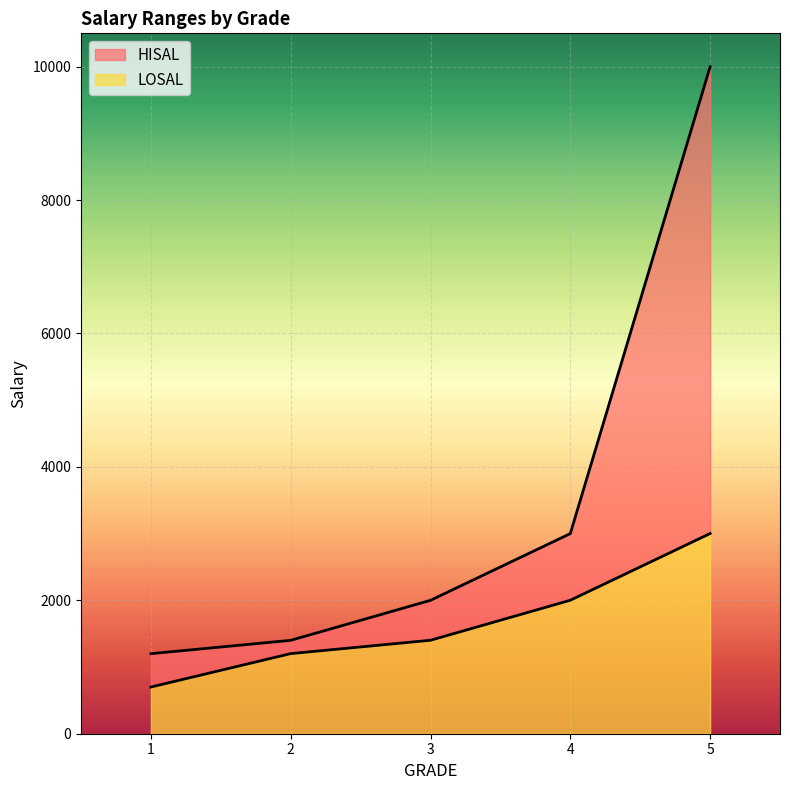

What are all the series names shown in the legend?

HISAL, LOSAL